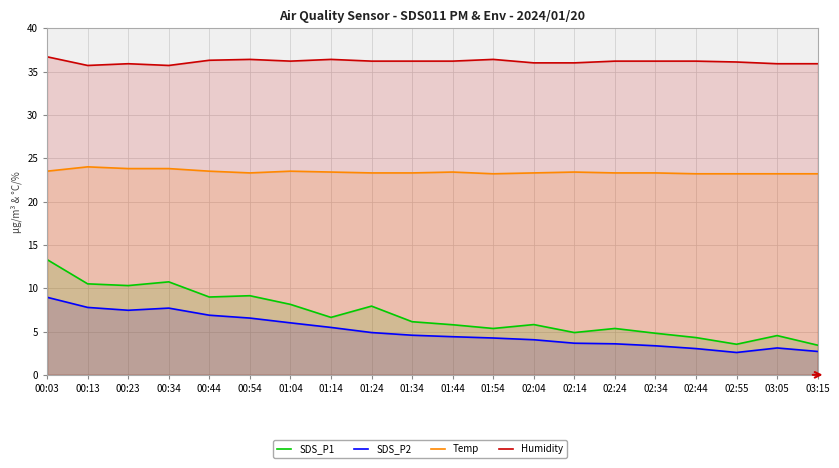

The SDS_P2 series shows 4.5 at 02:34. True or false?

False